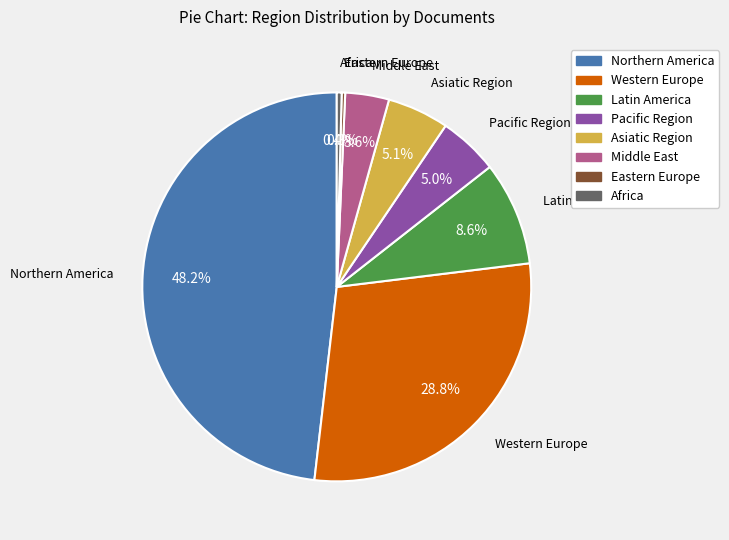

Which slice is the largest?

Northern America